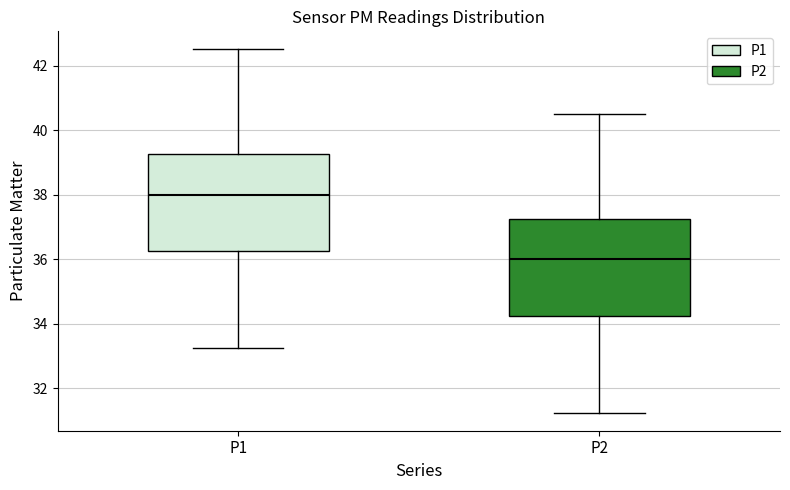

Reading left to right, read every box against the y-axis: the position of its median line, the range the box covers, and the ends of its whiskers. The values are not printed on the chart, so give them approximately, as read against the axis.

P1: median 38.0, box 36.2 to 39.2, whiskers 33.2 to 42.6
P2: median 36.0, box 34.2 to 37.2, whiskers 31.2 to 40.6